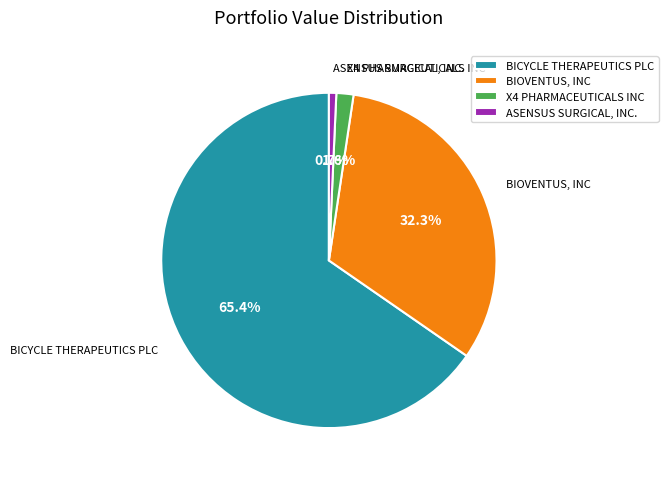

Do BIOVENTUS, INC and X4 PHARMACEUTICALS INC together represent more than half of the pie?

No